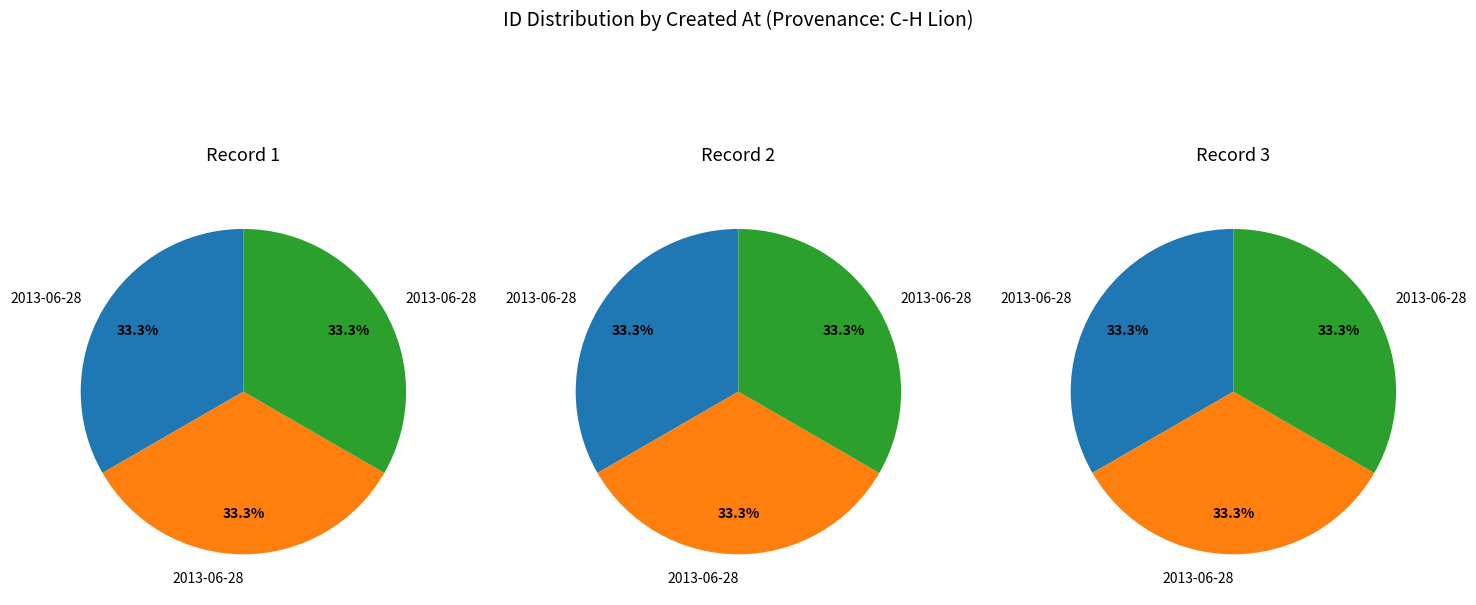

Does any single category account for the majority?

No